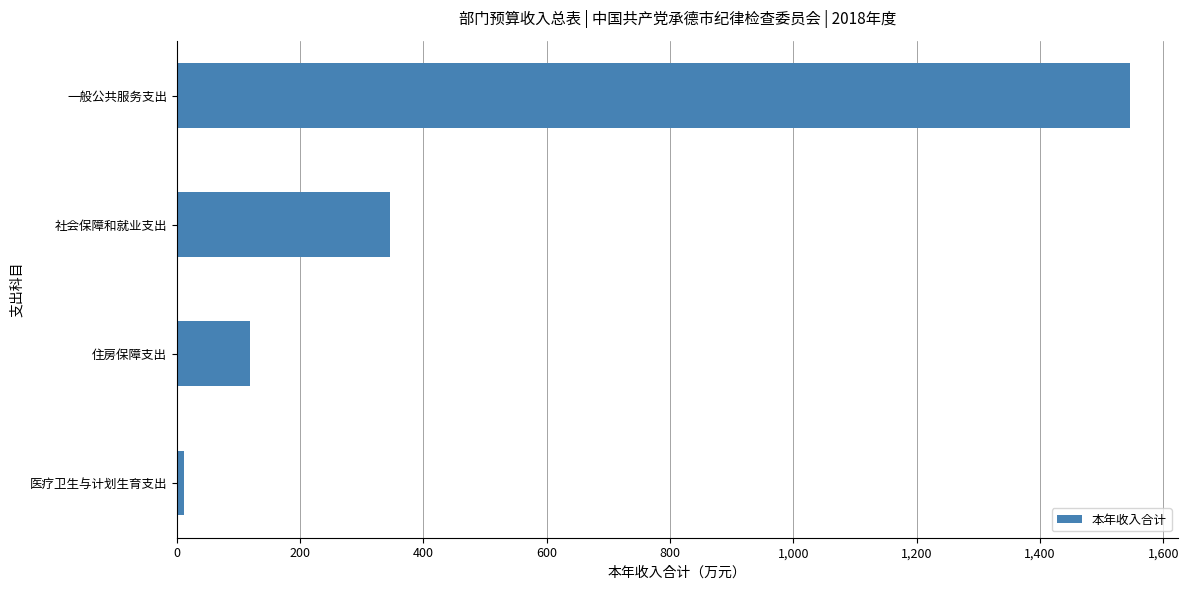

What is the change in value from 一般公共服务支出 to 社会保障和就业支出?

-1200.9